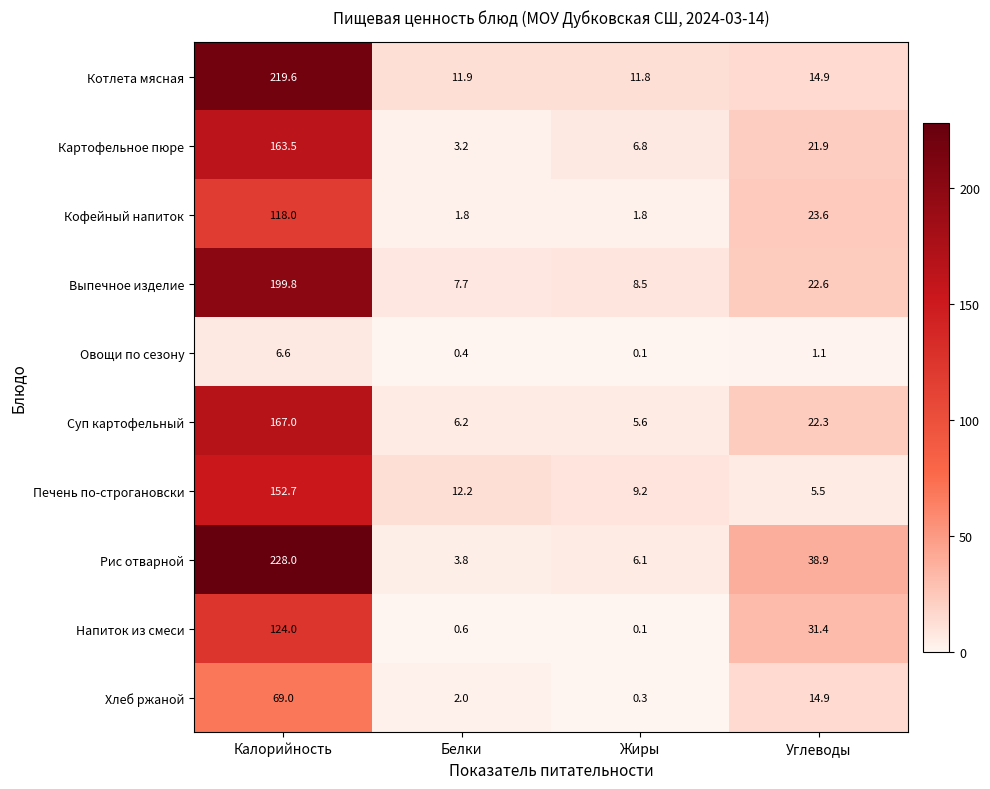

What is the total value across all series at Жиры?

50.3